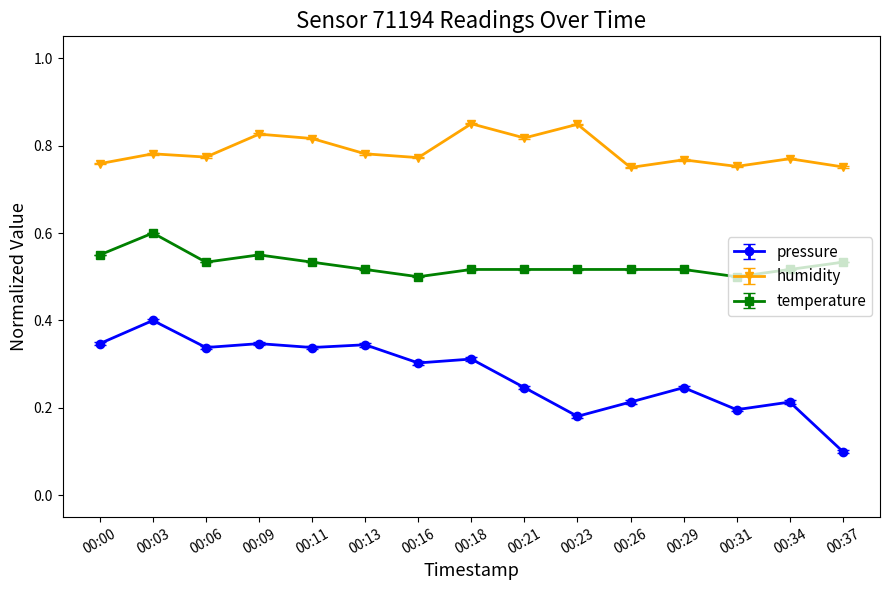

What is the sum of the temperature values at 00:13 and 00:34?

1.0